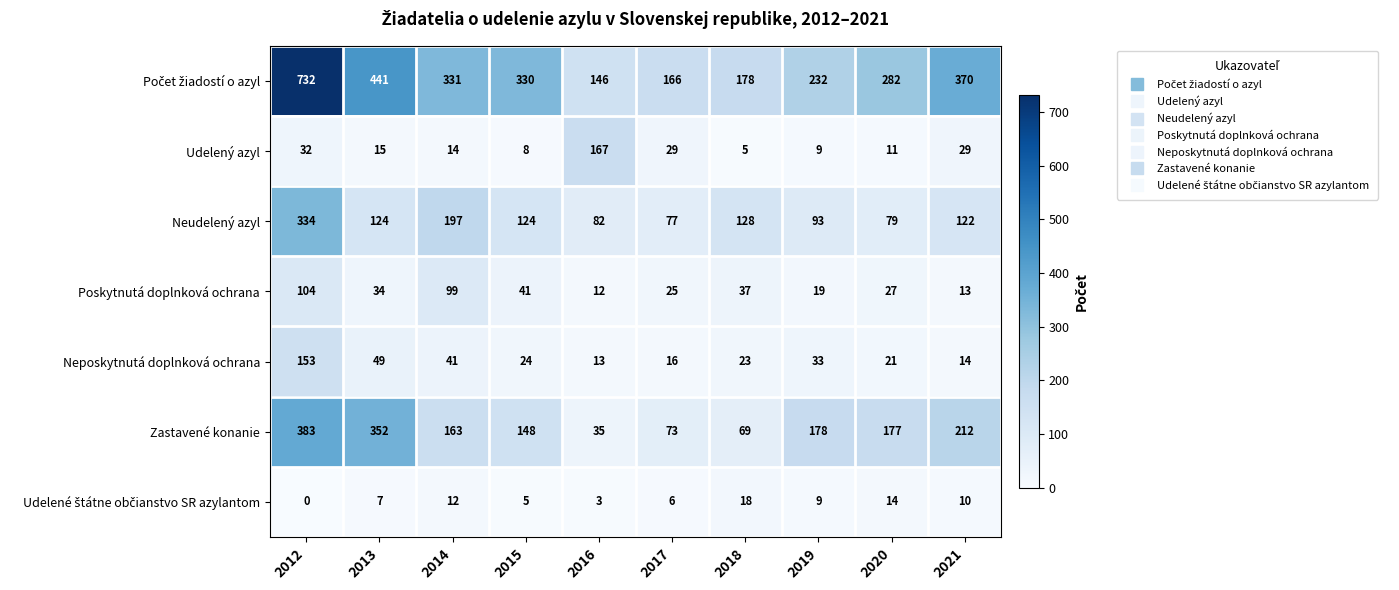

What is the difference between the maximum and minimum values in the Neudelený azyl series?

257